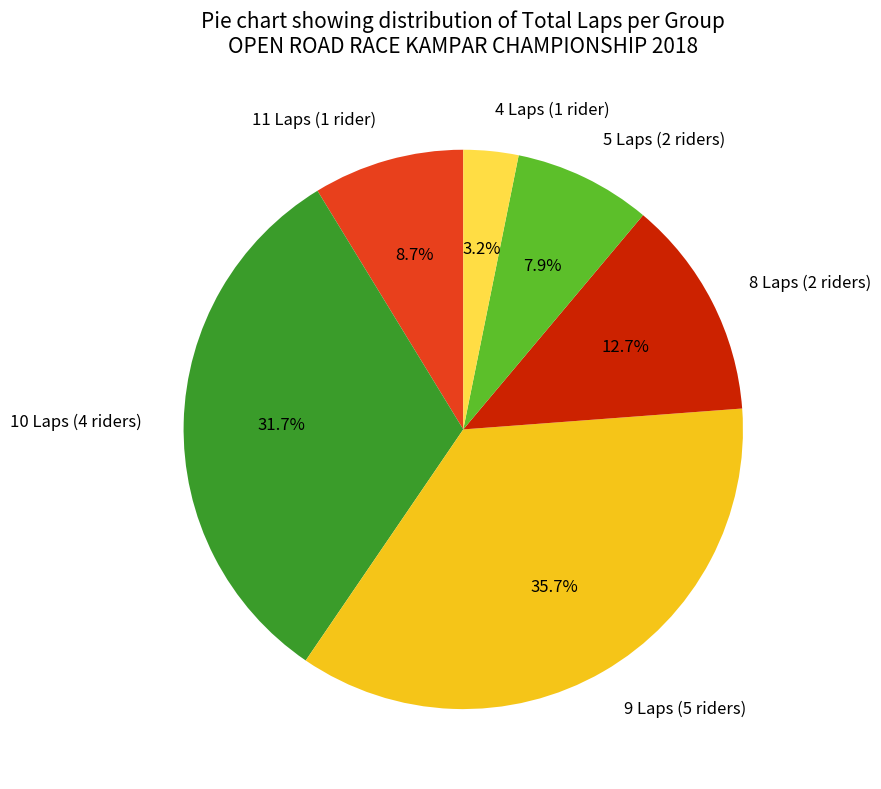

Does 11 Laps (1 rider) represent more than half of the total?

No